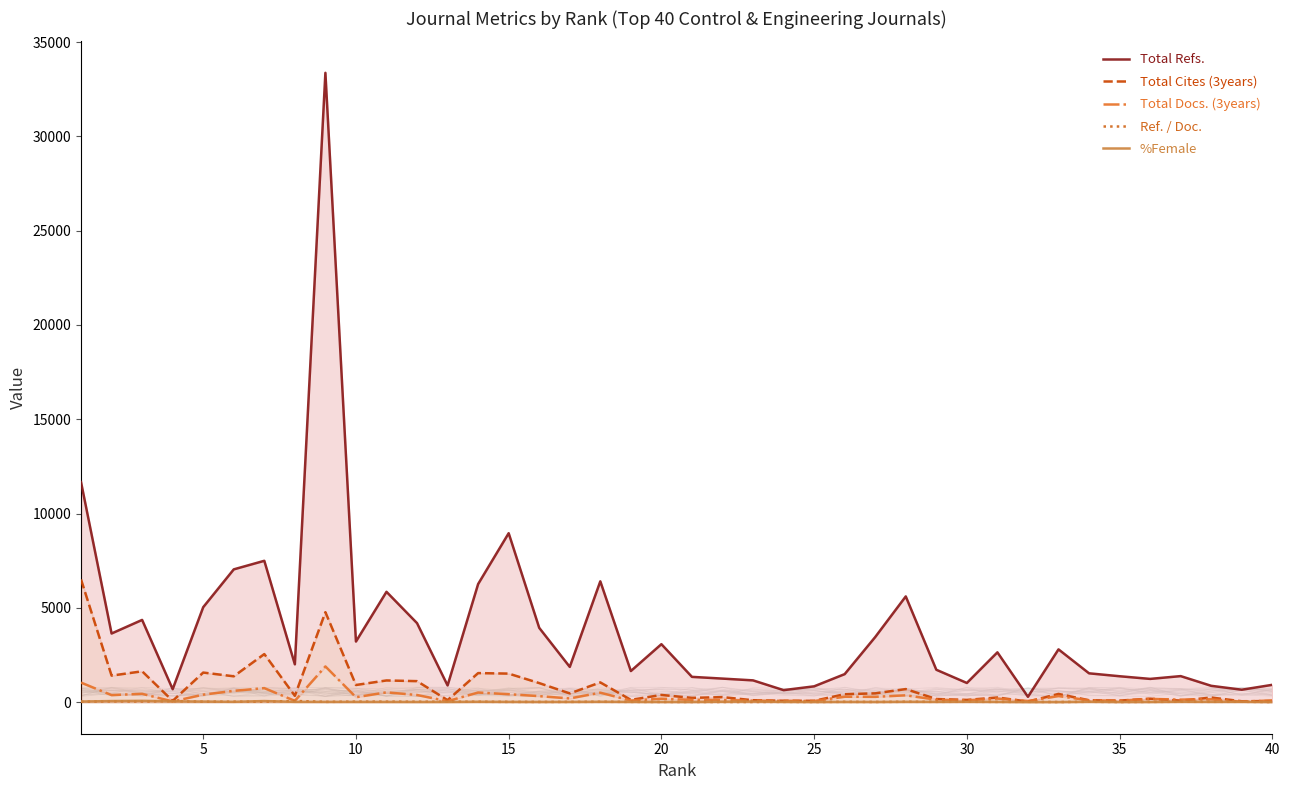

Which series has the largest total across all categories?

Total Refs.